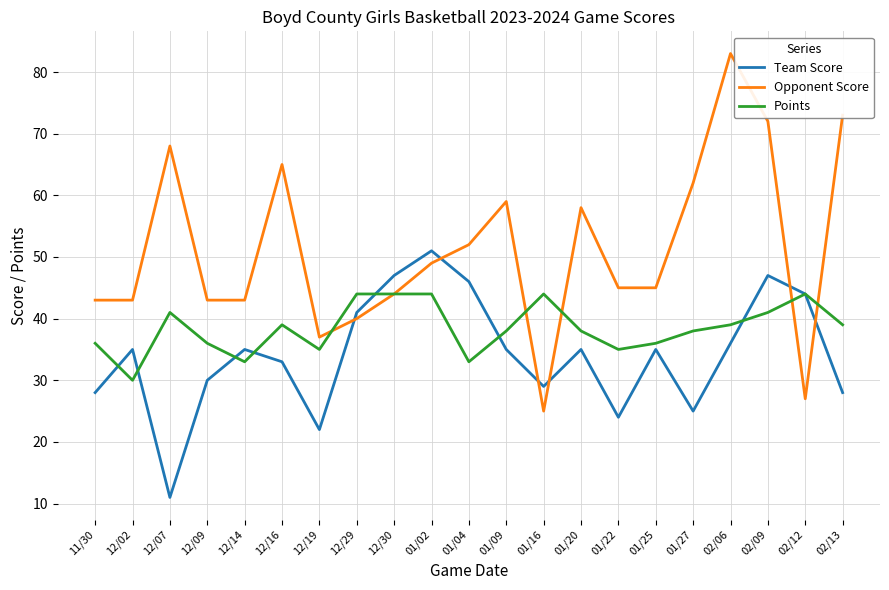

What is the difference between the Team Score values at 12/16 and 01/09?

2